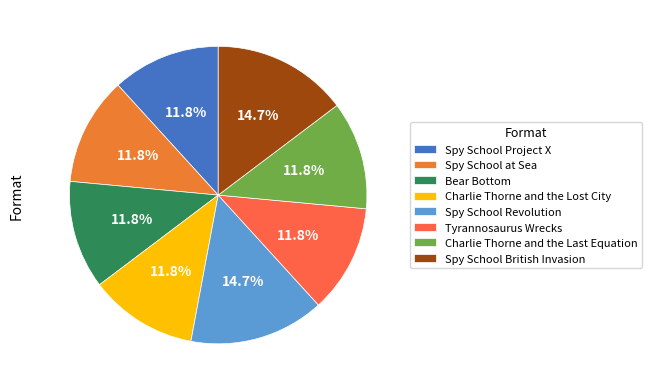

To the nearest percent, what is the difference between the Spy School Revolution and Charlie Thorne and the Lost City slice percentages?

3%